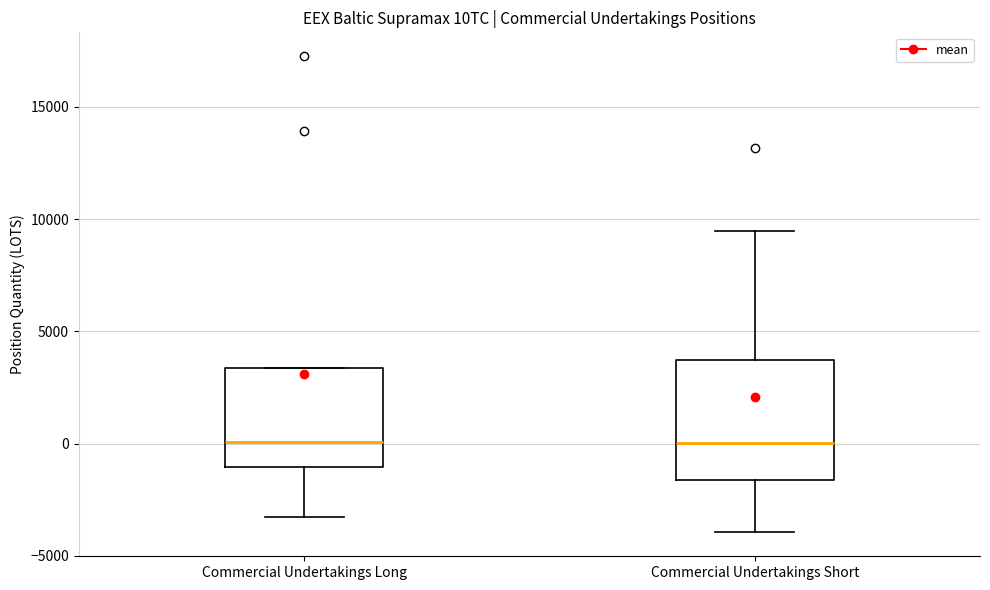

Where does the lower whisker of the box for Commercial Undertakings Long end on the y-axis? The values are not printed on the chart, so give them approximately, as read against the axis.

-3500